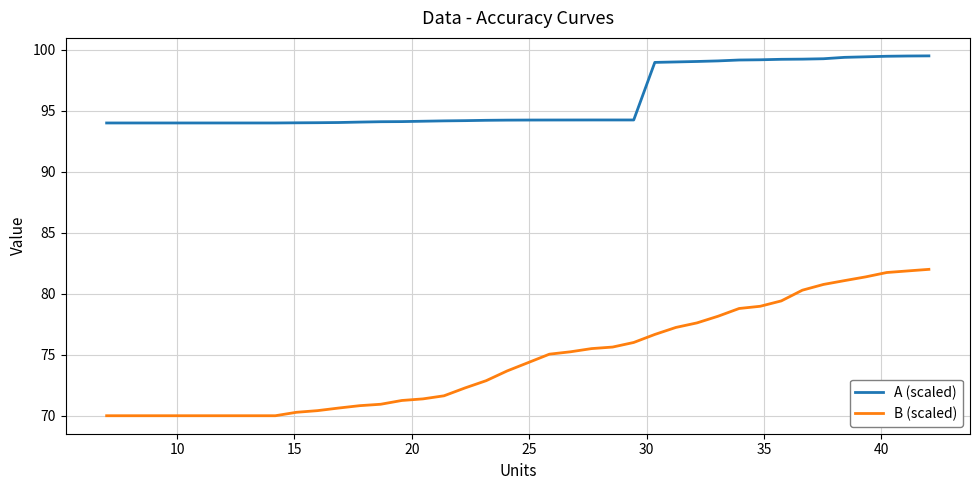

What is the difference between the second highest and second lowest values in the B (scaled) series?

11.9